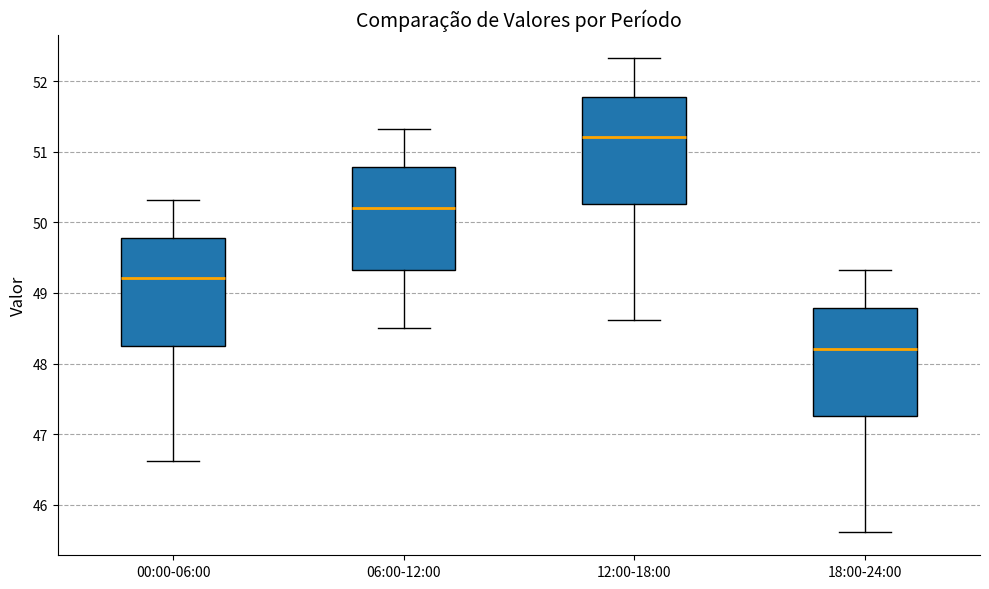

Where does the upper whisker of the box for 18:00-24:00 end on the y-axis? The values are not printed on the chart, so give them approximately, as read against the axis.

49.3